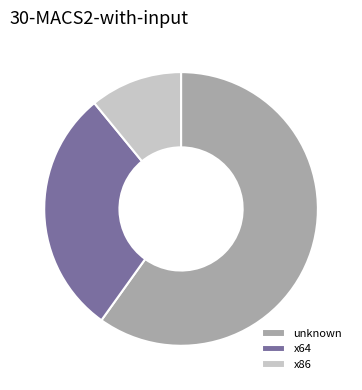

What is the largest slice in the pie chart?

unknown